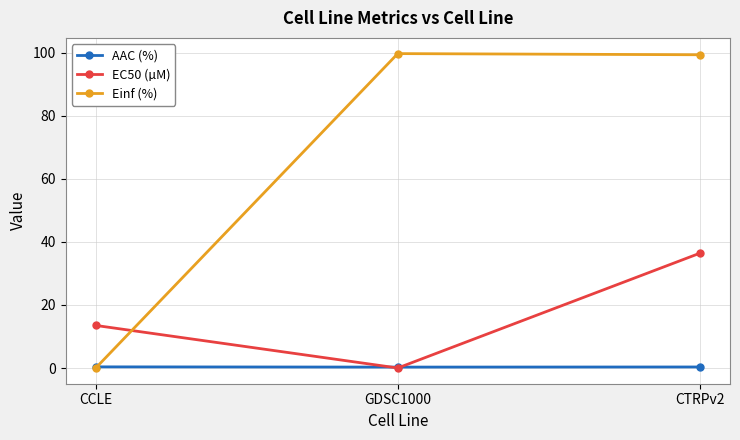

How many values in the EC50 (µM) series exceed 13?

2